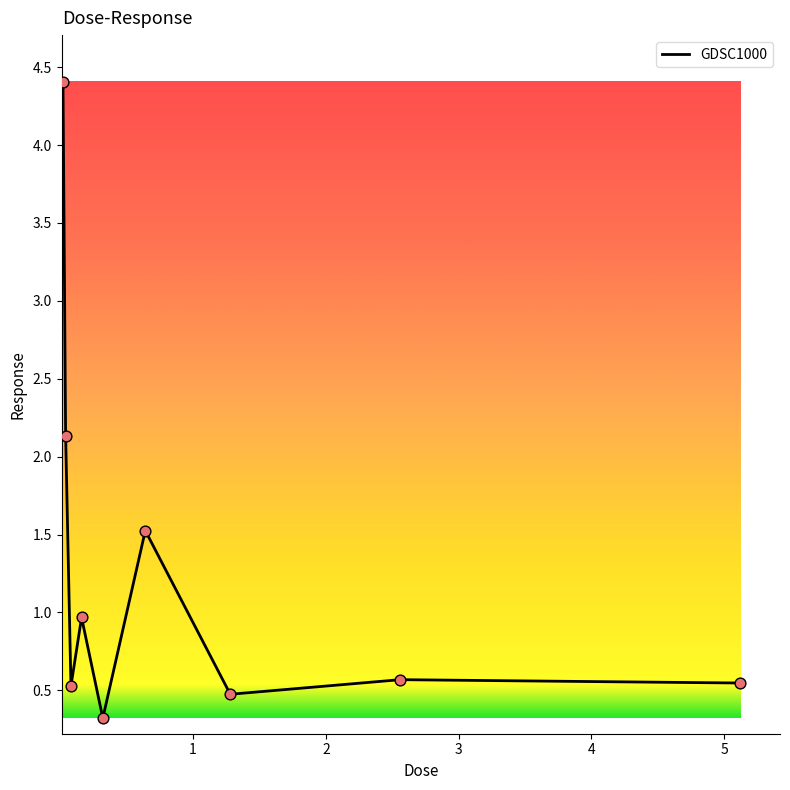

What is the smallest value displayed?

0.3